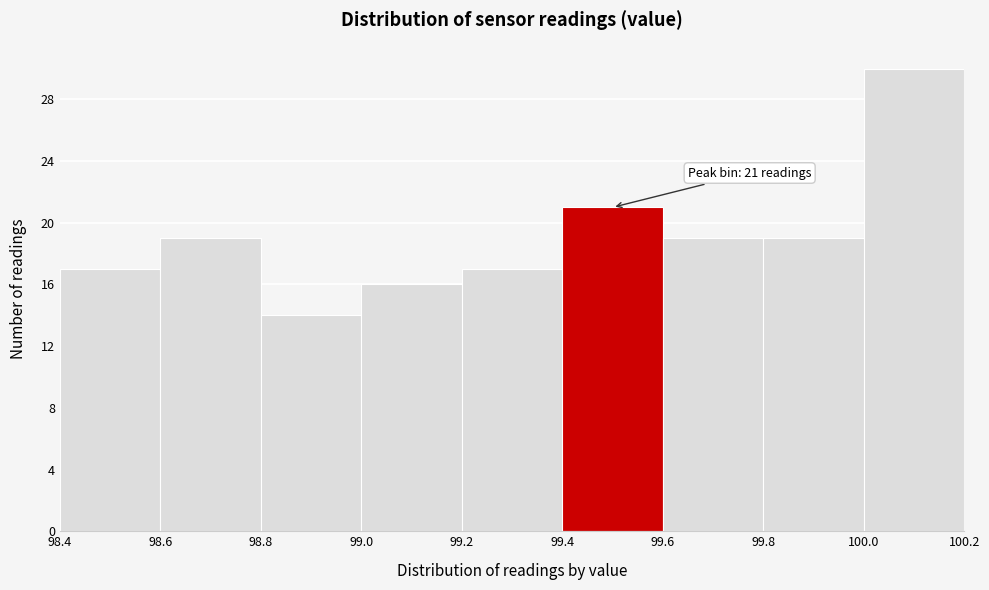

Which range on the x-axis has the tallest bar?

100.0 to 100.2